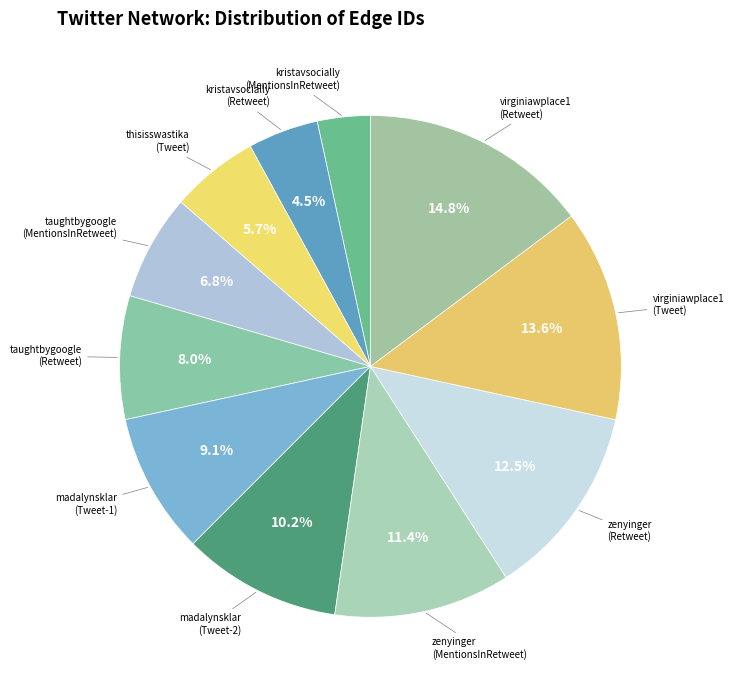

How many slices are in this pie chart?

11